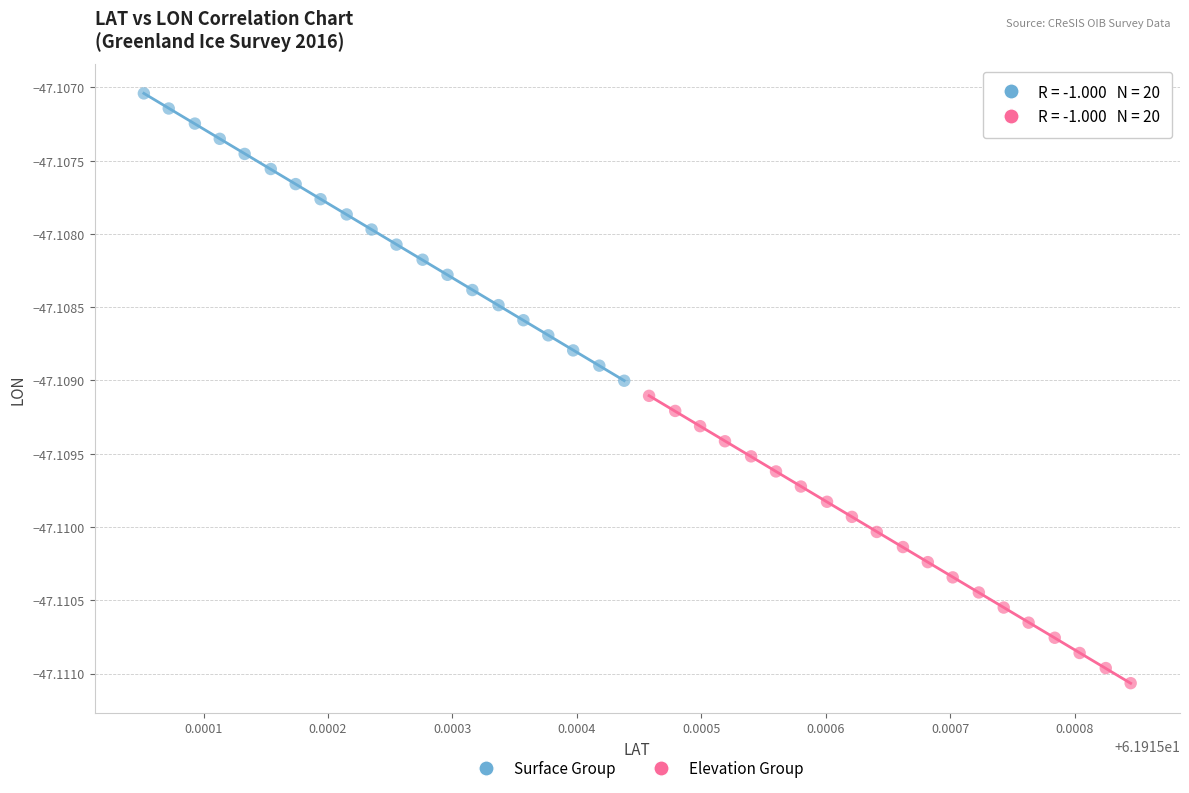

Which series reaches the maximum Y coordinate?

Surface Group